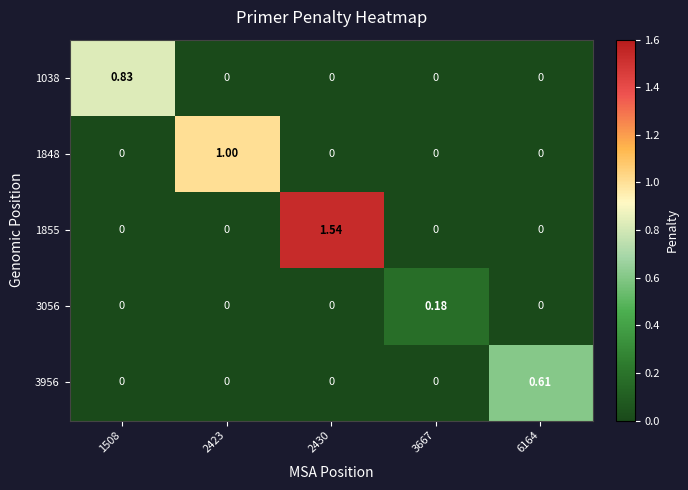

Is the value of 3956 at 6164 greater than the value of 3056 at 2423?

Yes